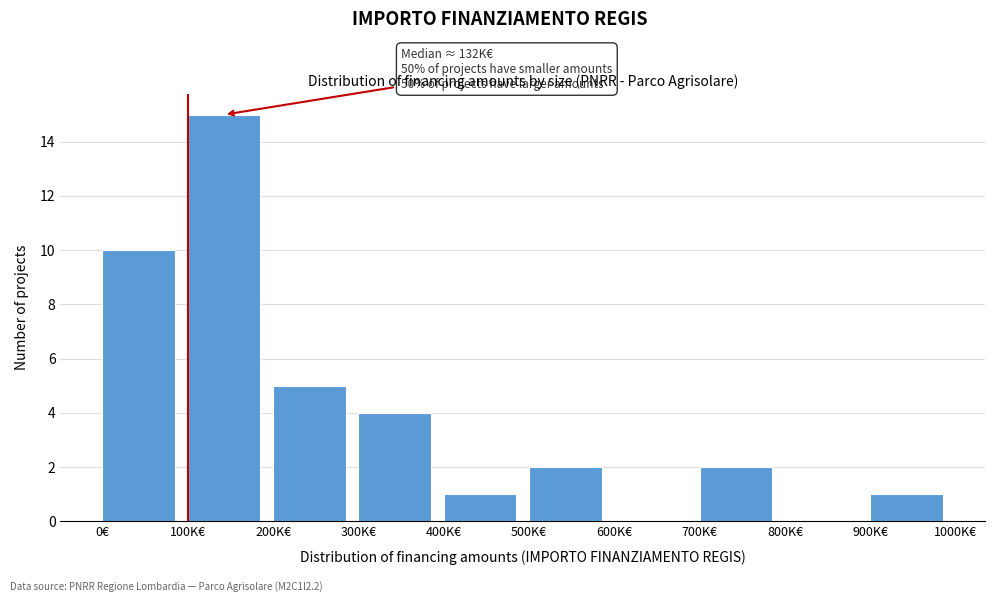

Reading left to right, what are all the values shown in this chart?

0€=10	100K€=15	200K€=5	300K€=4	400K€=1	500K€=2	600K€=0	700K€=2	800K€=0	900K€=1